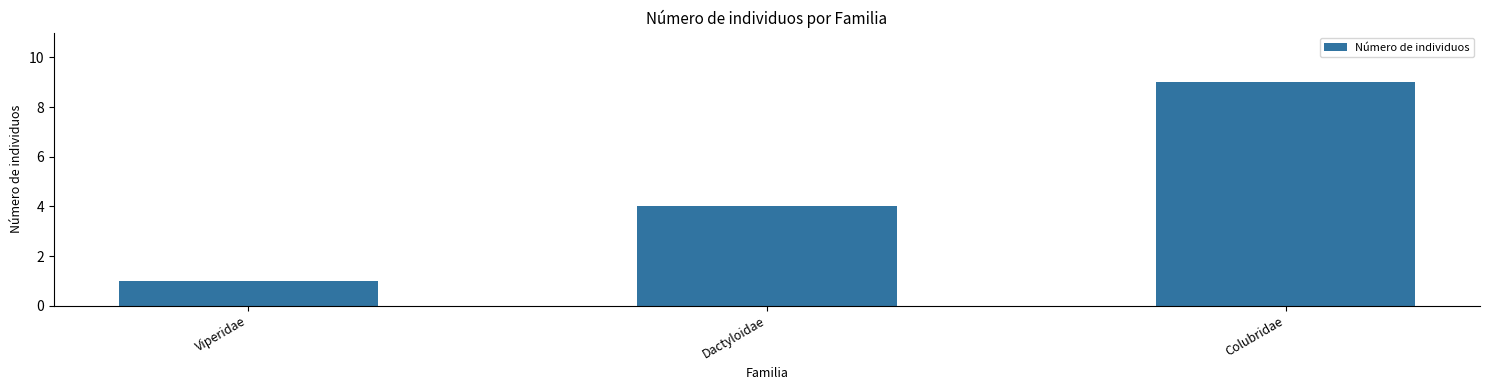

How many values are below 4?

1